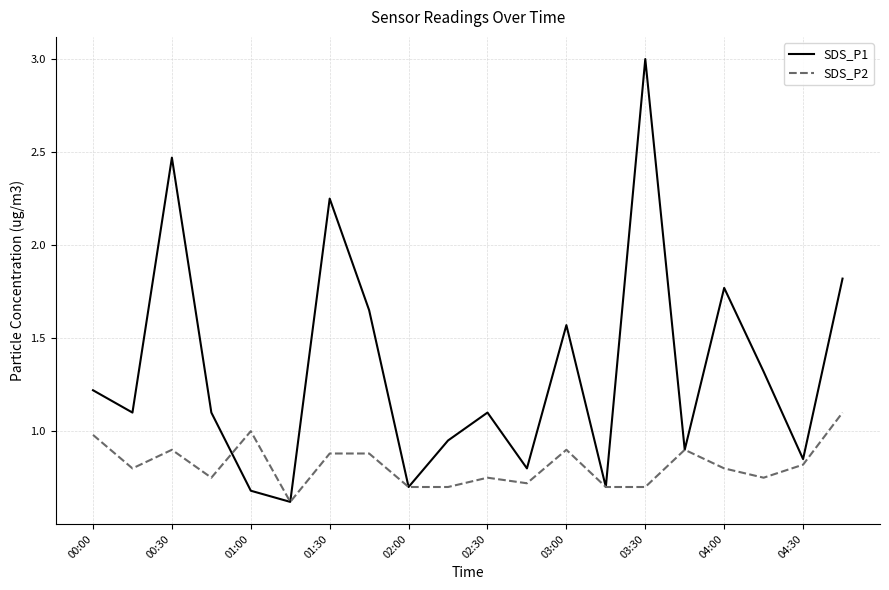

Which series has the widest spread of values?

SDS_P1